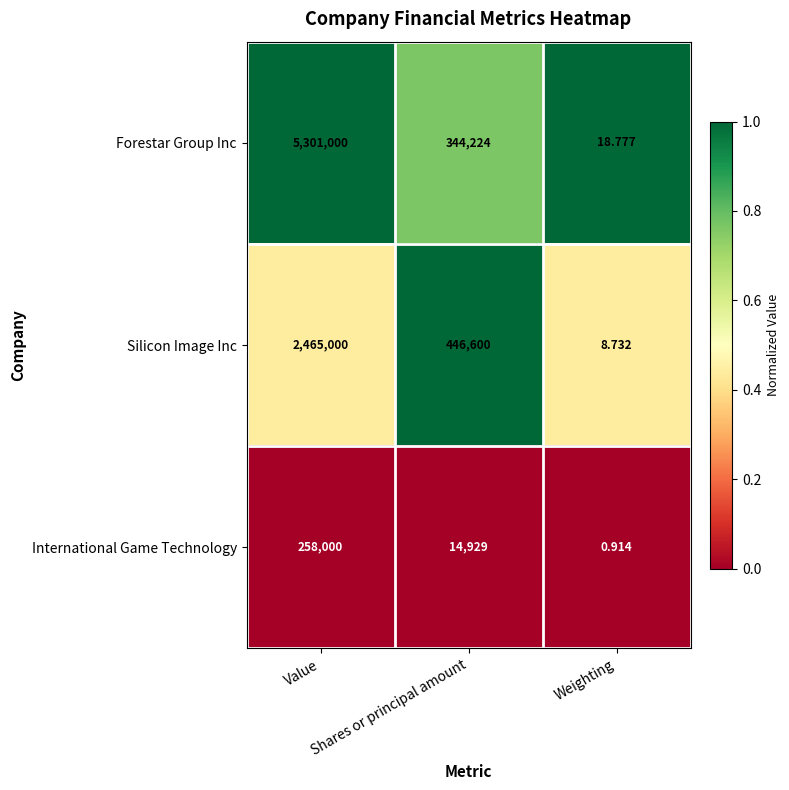

Which series has the largest total across all categories?

Forestar Group Inc